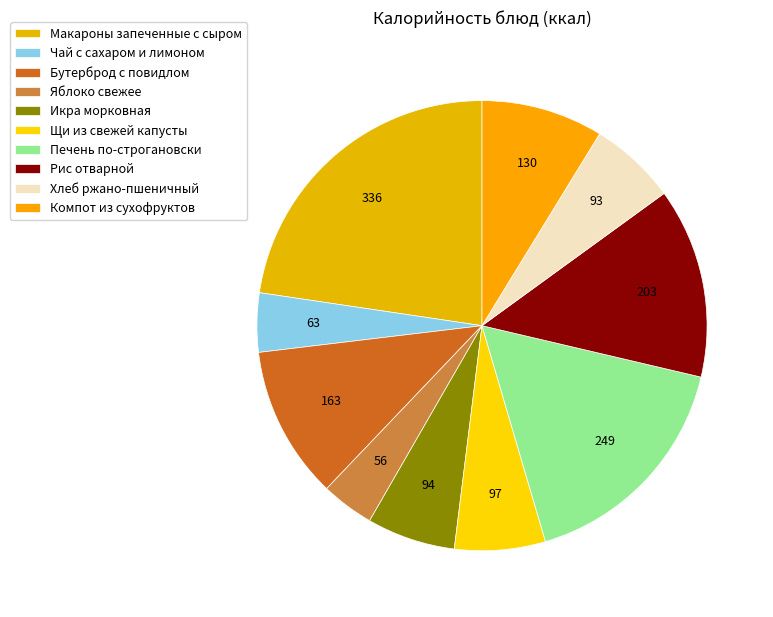

Is Щи из свежей капусты the majority of the pie?

No